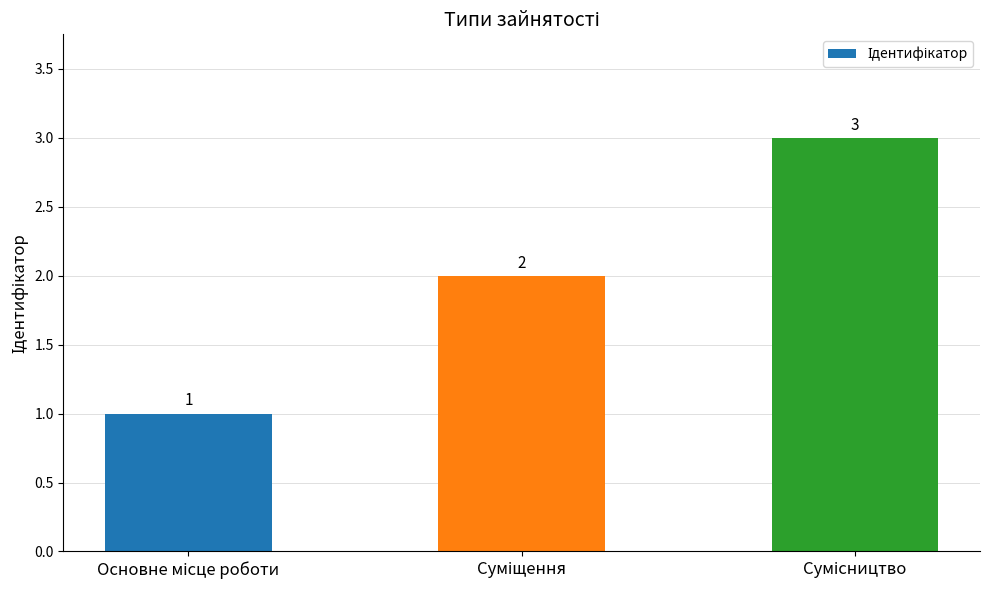

What is the value of the 2nd bar from the left?

2